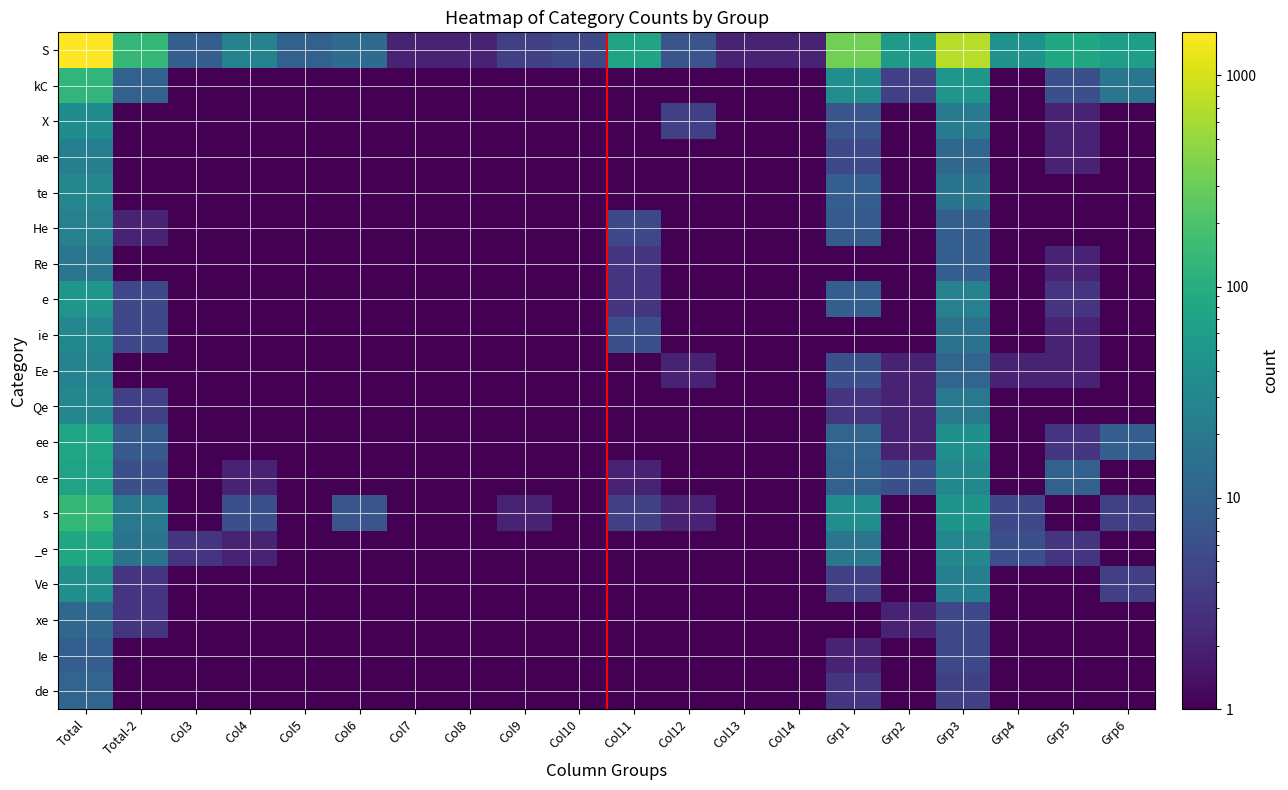

Which series has the largest total across all categories?

S